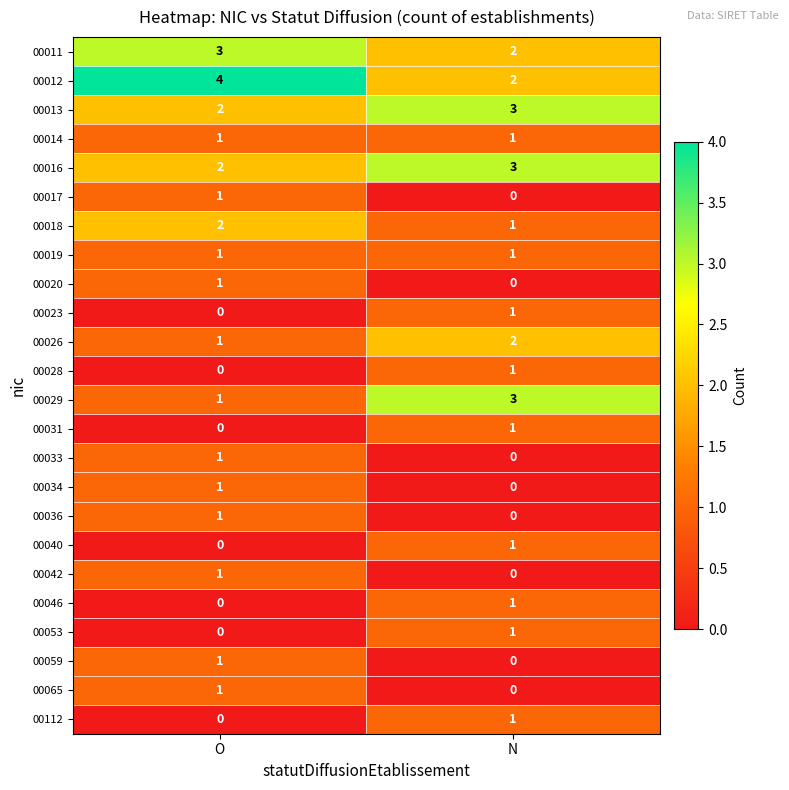

Is it true that 00011 equals 3 at O?

True